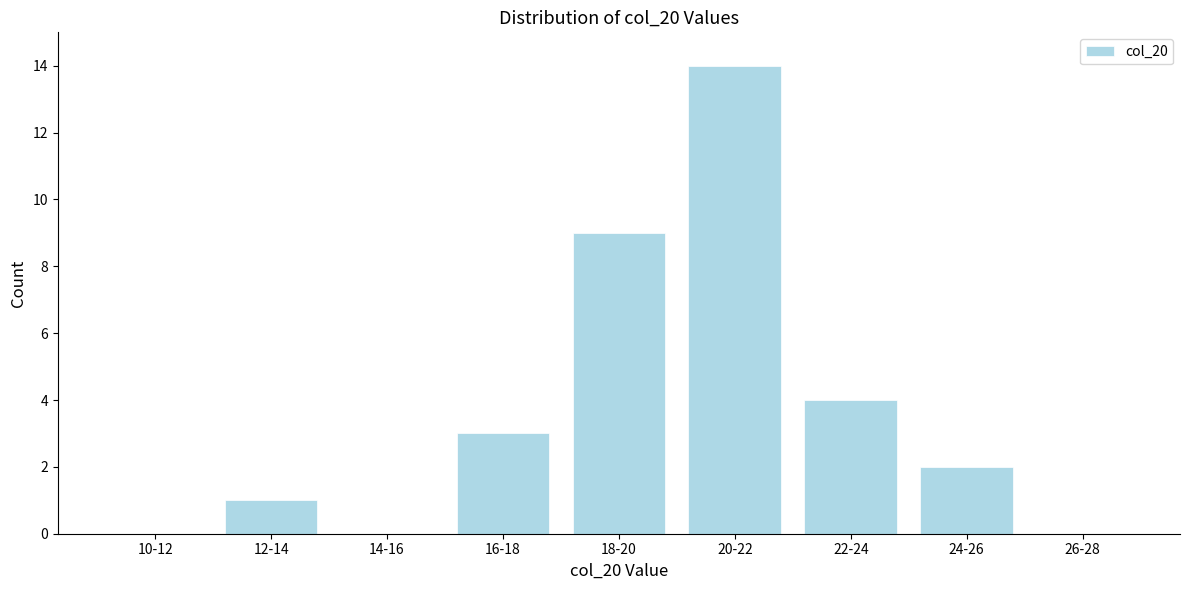

Reading left to right, what are all the values shown in this chart?

10-12=0	12-14=1	14-16=0	16-18=3	18-20=9	20-22=14	22-24=4	24-26=2	26-28=0